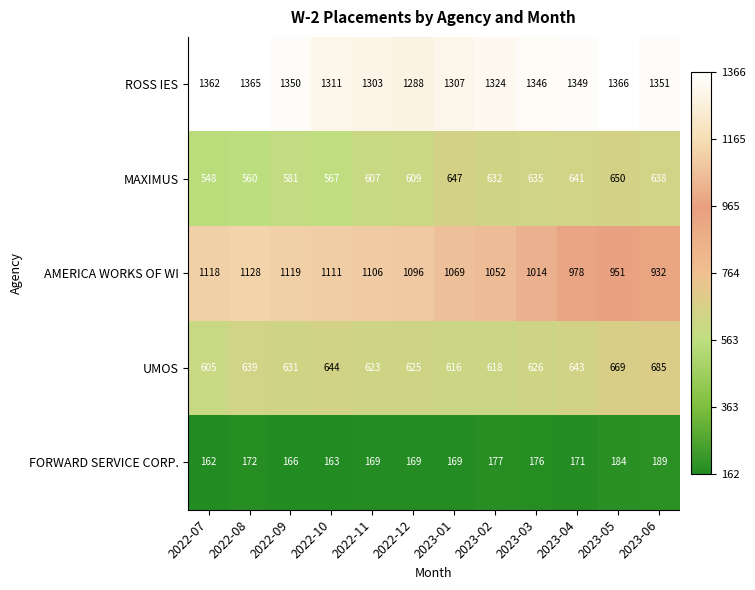

Which series has the largest range (max minus min)?

AMERICA WORKS OF WI